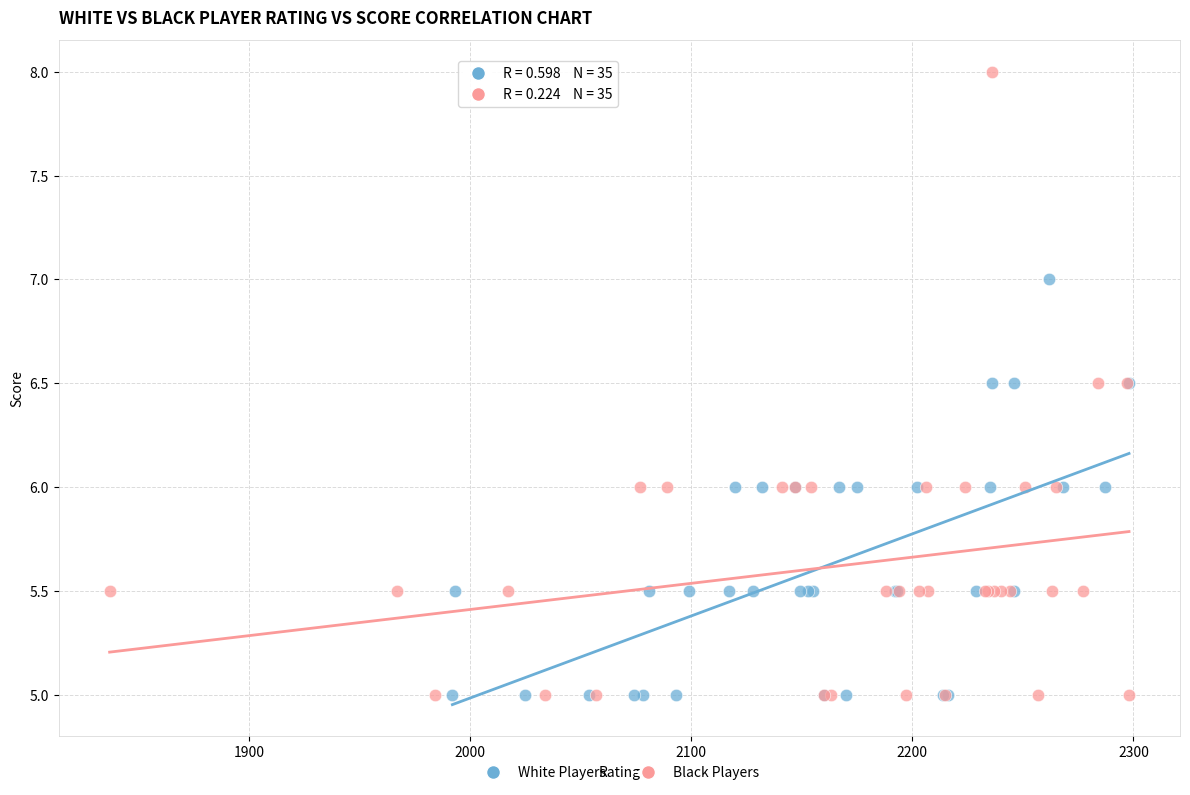

Which series has the widest spread of Y values?

Black Players